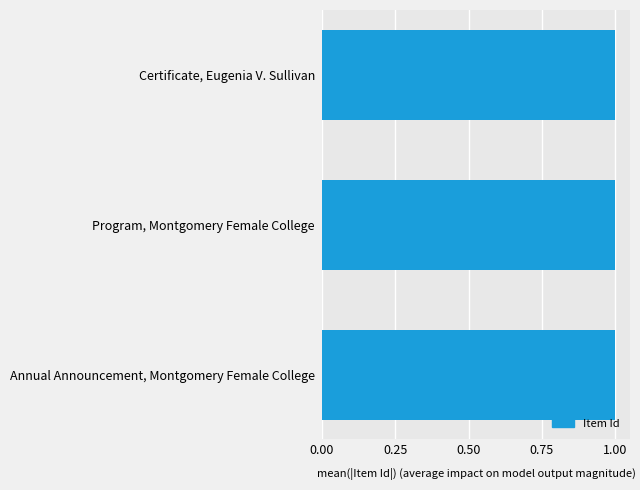

Is it true that the value at Program, Montgomery Female College is 0.2?

False